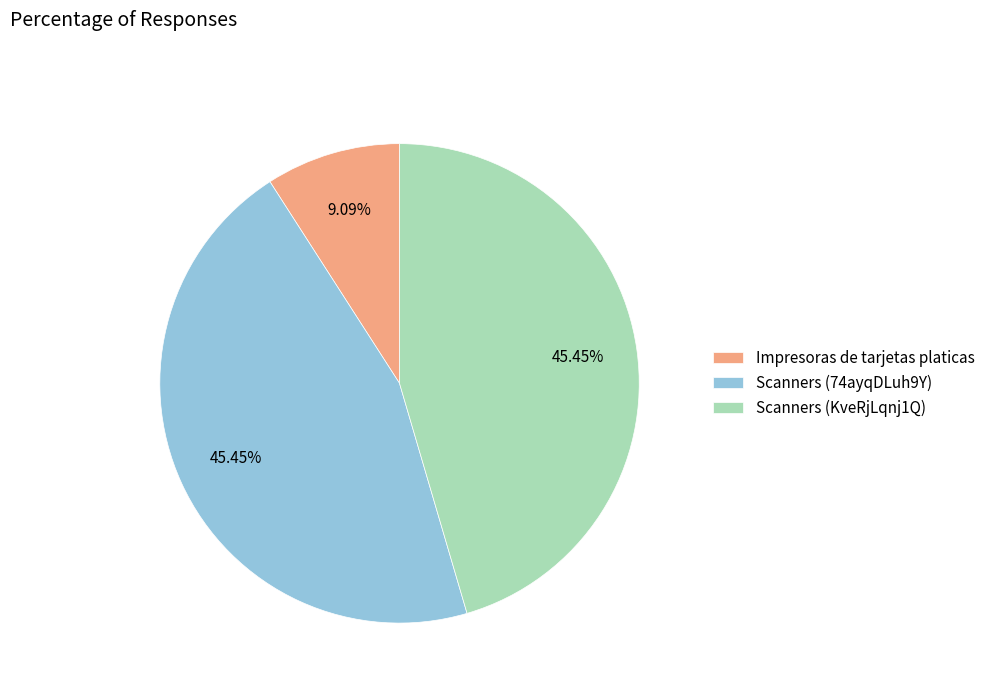

What is the ratio of the value at Scanners (74ayqDLuh9Y) to the value at Scanners (KveRjLqnj1Q)?

1.0